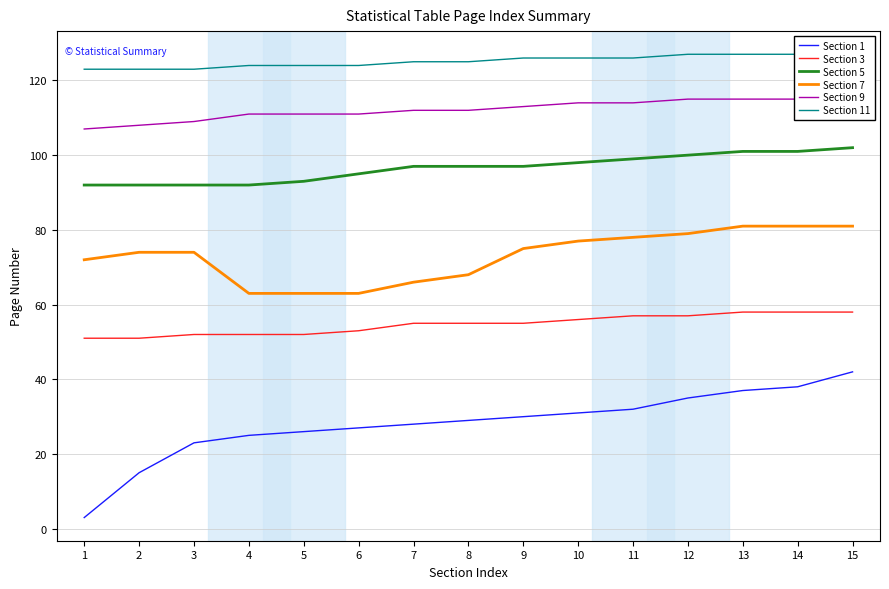

At which label does Section 5 reach its peak?

15